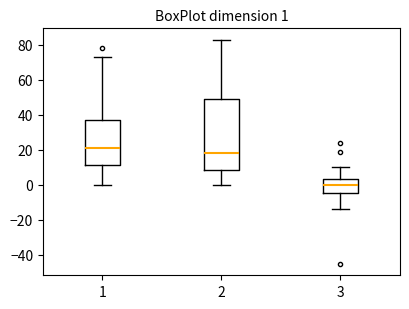

Which box has the highest median line?

1